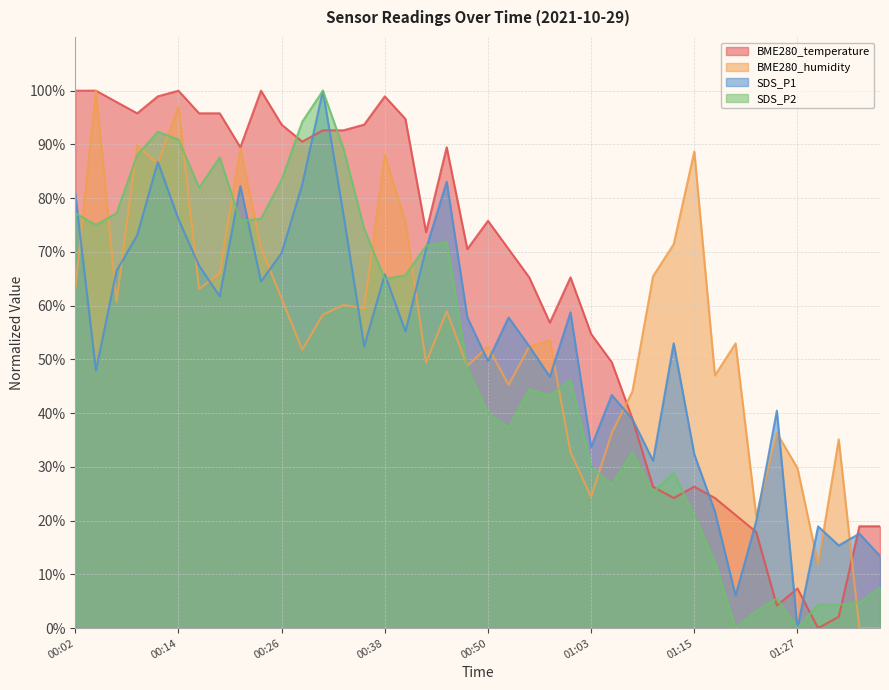

Reading right to left, list all the values displayed in this chart.

BME280_temperature: 01:37=18.9	01:35=18.9	01:32=2.1	01:30=0.0	01:27=7.4	01:25=4.2	01:22=17.9	01:20=21.1	01:17=24.2	01:15=26.3	01:12=24.2	01:10=26.3	01:07=38.9	01:05=49.5	01:03=54.7	01:00=65.3	00:58=56.8	00:55=65.3	00:53=70.5	00:50=75.8	00:48=70.5	00:46=89.5	00:43=73.7	00:41=94.7	00:38=98.9	00:36=93.7	00:33=92.6	00:31=92.6	00:29=90.5	00:26=93.7	00:24=100.0	00:21=89.5	00:19=95.8	00:16=95.8	00:14=100.0	00:11=98.9	00:09=95.8	00:07=97.9	00:04=100.0	00:02=100.0
BME280_humidity: 01:37=0.0	01:35=0.0	01:32=35.1	01:30=11.9	01:27=29.8	01:25=36.3	01:22=20.8	01:20=53.0	01:17=47.0	01:15=88.7	01:12=71.4	01:10=65.5	01:07=44.0	01:05=36.3	01:03=24.4	01:00=32.7	00:58=53.6	00:55=52.4	00:53=45.2	00:50=52.4	00:48=48.8	00:46=58.9	00:43=49.4	00:41=75.6	00:38=88.1	00:36=59.5	00:33=60.1	00:31=58.3	00:29=51.8	00:26=61.3	00:24=70.8	00:21=89.3	00:19=66.1	00:16=63.1	00:14=97.0	00:11=86.3	00:09=89.9	00:07=60.7	00:04=100.0	00:02=63.1
SDS_P1: 01:37=13.4	01:35=17.6	01:32=15.4	01:30=18.9	01:27=0.0	01:25=40.5	01:22=19.9	01:20=6.1	01:17=21.7	01:15=32.3	01:12=53.0	01:10=31.2	01:07=38.9	01:05=43.4	01:03=33.7	01:00=58.8	00:58=46.8	00:55=52.4	00:53=57.8	00:50=49.7	00:48=57.8	00:46=83.0	00:43=70.6	00:41=55.2	00:38=65.9	00:36=52.4	00:33=76.9	00:31=100.0	00:29=82.6	00:26=69.8	00:24=64.5	00:21=82.3	00:19=61.8	00:16=67.4	00:14=76.1	00:11=86.8	00:09=73.1	00:07=66.5	00:04=47.9	00:02=80.8
SDS_P2: 01:37=7.5	01:35=4.8	01:32=4.3	01:30=4.3	01:27=0.0	01:25=5.5	01:22=3.2	01:20=0.0	01:17=12.3	01:15=20.9	01:12=28.9	01:10=25.3	01:07=32.8	01:05=26.7	01:03=30.0	01:00=46.2	00:58=43.3	00:55=44.4	00:53=37.2	00:50=40.0	00:48=48.3	00:46=71.9	00:43=71.1	00:41=65.7	00:38=64.9	00:36=74.3	00:33=89.2	00:31=100.0	00:29=94.2	00:26=83.4	00:24=76.2	00:21=75.8	00:19=87.6	00:16=82.0	00:14=90.9	00:11=92.4	00:09=88.0	00:07=77.2	00:04=75.0	00:02=77.2